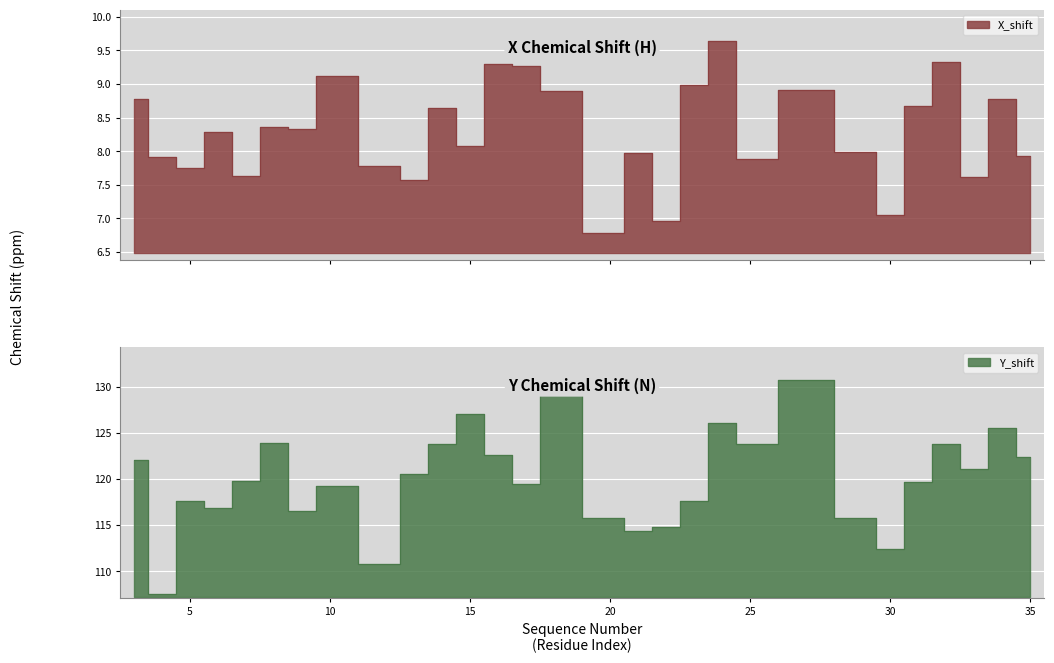

What is the maximum value for Y_shift?

130.7